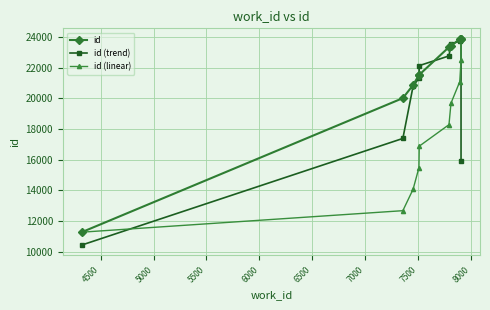

Reading left to right, list all the values displayed in this chart.

id: 11265.0	20012.0	20868.0	21523.0	21536.0	23341.0	23421.0	23872.0	23892.0	23893.0
id (trend): 10425.7	17381.7	20801.0	21309.0	22133.3	22766.0	23544.7	23728.3	23885.7	15928.3
id (linear): 11265.0	12668.1	14071.2	15474.3	16877.4	18280.6	19683.7	21086.8	22489.9	23893.0